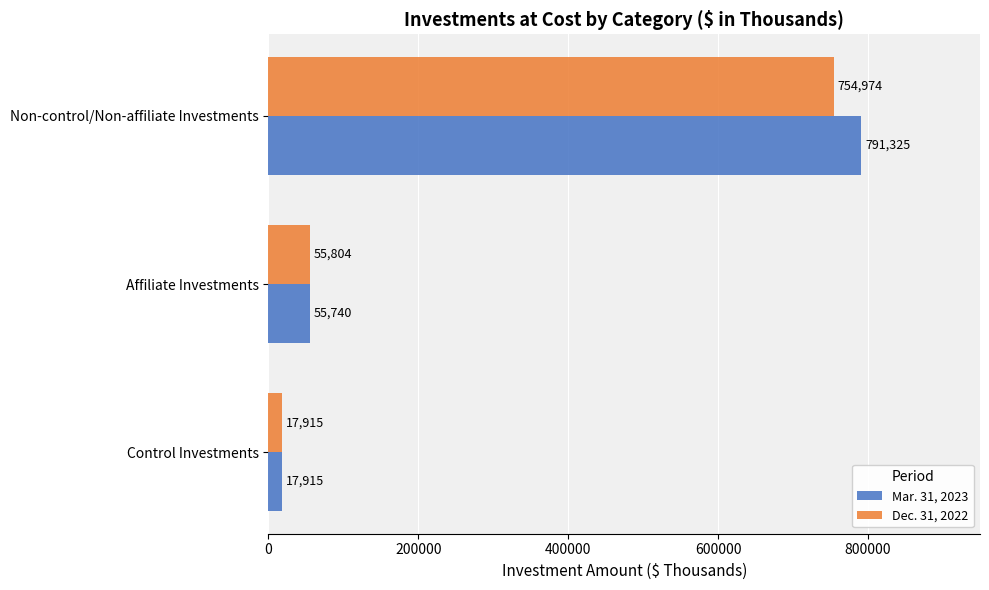

What is the sum of all Dec. 31, 2022 values?

828693